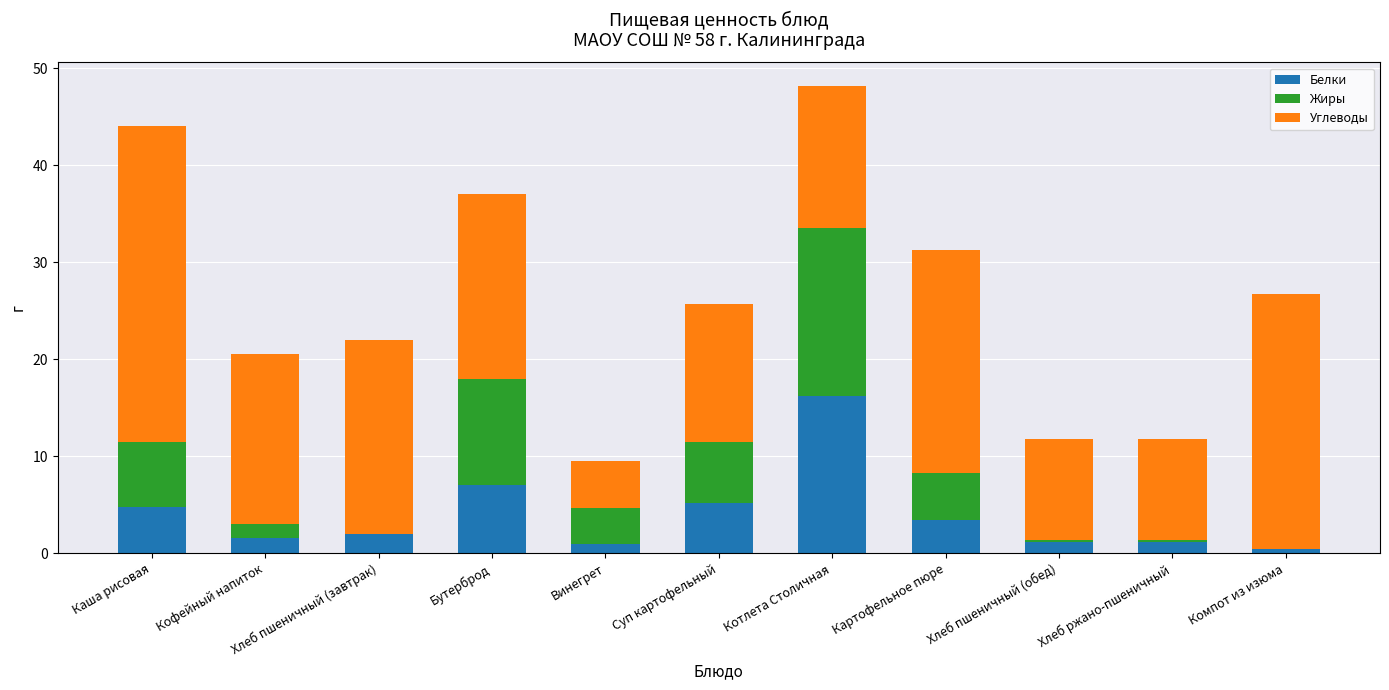

Which category has the highest value in the Белки series?

Котлета Столичная